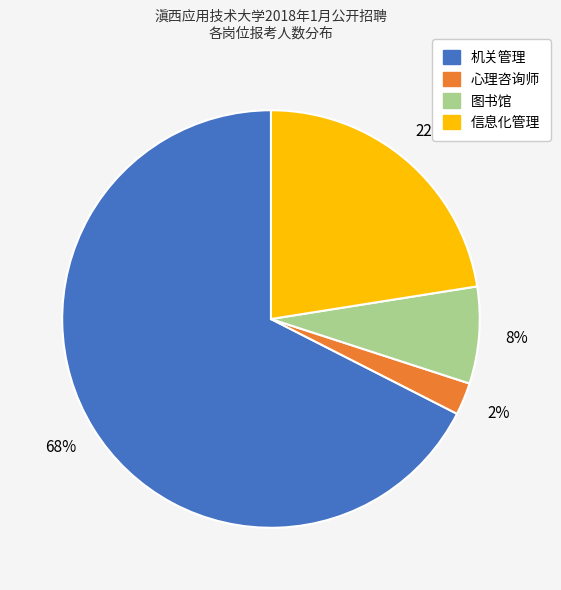

How many segments does this pie chart have?

4